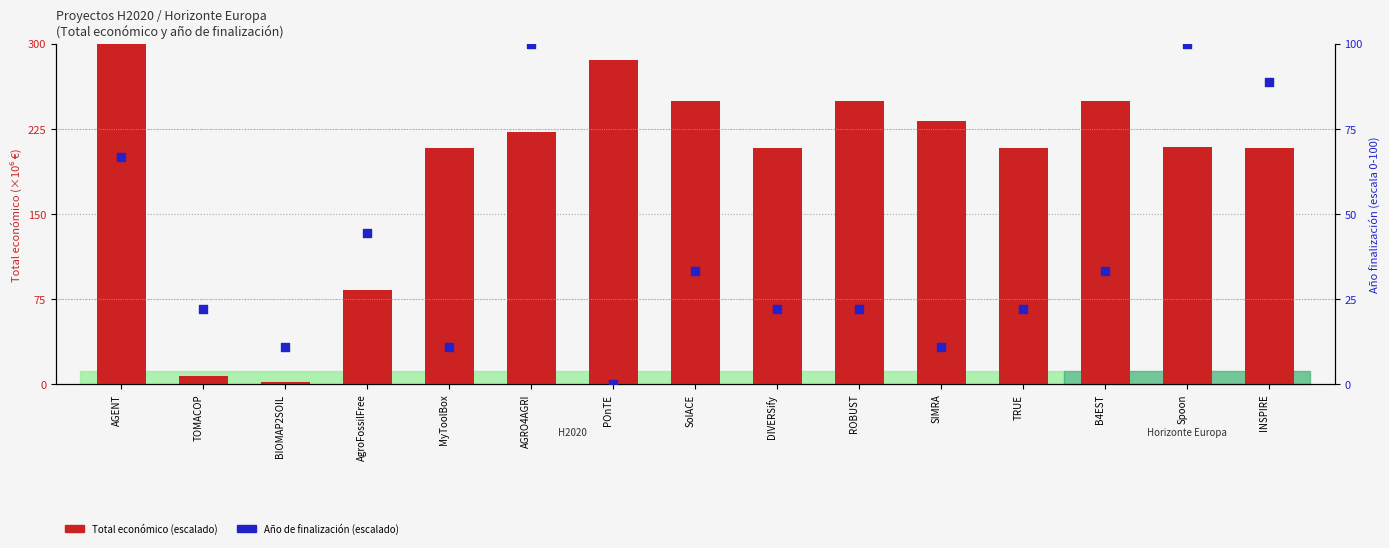

At which category is the sum across all series the highest?

AGENT